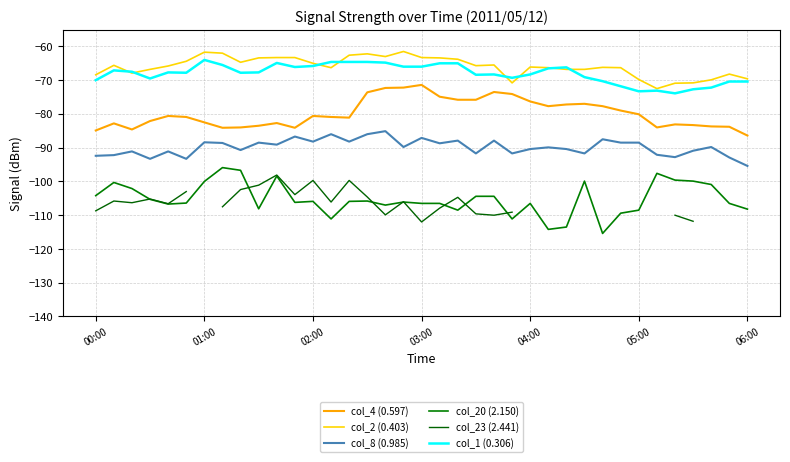

Which series has the largest range (max minus min)?

col_20 (2.150)